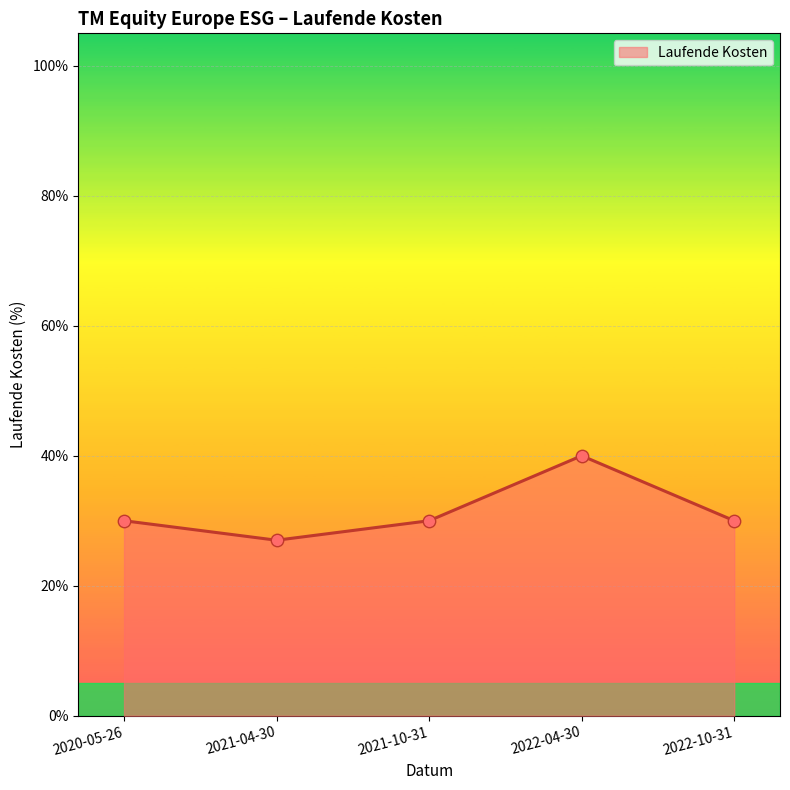

Which has a higher value, 2021-10-31 or 2022-04-30?

2022-04-30